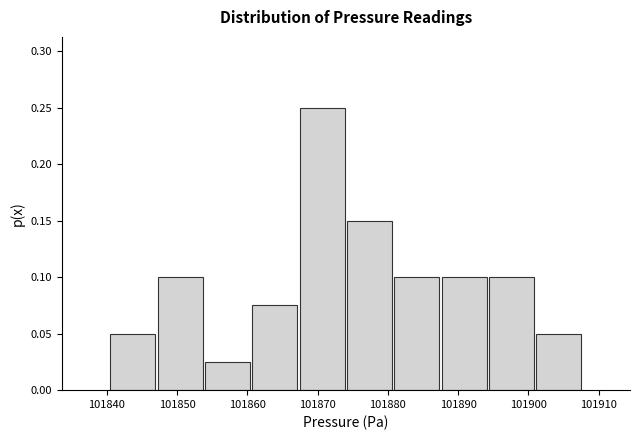

Reading left to right, list every bar in this chart as the range it spans on the x-axis followed by its height. Neither the bar edges nor the heights are printed on the chart, so give them approximately, as read against the axes.

101840 to 101847: 0.050
101847 to 101854: 0.100
101854 to 101861: 0.025
101861 to 101867: 0.075
101867 to 101874: 0.250
101874 to 101881: 0.150
101881 to 101887: 0.100
101887 to 101894: 0.100
101894 to 101901: 0.100
101901 to 101908: 0.050